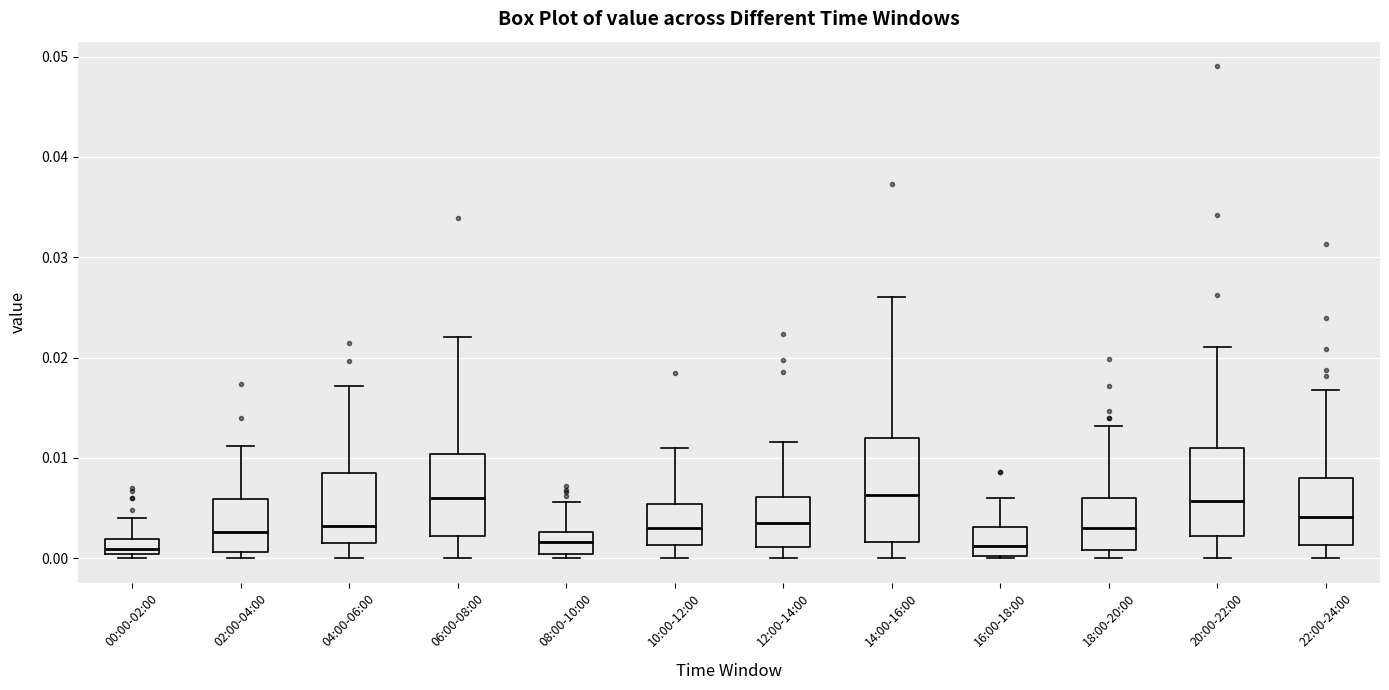

Reading left to right, read every box against the y-axis: the position of its median line, the range the box covers, and the ends of its whiskers. The values are not printed on the chart, so give them approximately, as read against the axis.

00:00-02:00: median 0.001, box 0.000 to 0.002, whiskers 0.000 (just below the box's lower edge) to 0.004
02:00-04:00: median 0.003, box 0.001 to 0.006, whiskers 0.000 to 0.011
04:00-06:00: median 0.003, box 0.002 to 0.008, whiskers 0.000 to 0.017
06:00-08:00: median 0.006, box 0.002 to 0.010, whiskers 0.000 to 0.022
08:00-10:00: median 0.002, box 0.000 to 0.003, whiskers 0.000 (just below the box's lower edge) to 0.006
10:00-12:00: median 0.003, box 0.001 to 0.005, whiskers 0.000 to 0.011
12:00-14:00: median 0.003, box 0.001 to 0.006, whiskers 0.000 to 0.012
14:00-16:00: median 0.006, box 0.002 to 0.012, whiskers 0.000 to 0.026
16:00-18:00: median 0.001, box 0.000 to 0.003, whiskers 0.000 to 0.006
18:00-20:00: median 0.003, box 0.001 to 0.006, whiskers 0.000 to 0.013
20:00-22:00: median 0.006, box 0.002 to 0.011, whiskers 0.000 to 0.021
22:00-24:00: median 0.004, box 0.001 to 0.008, whiskers 0.000 to 0.017